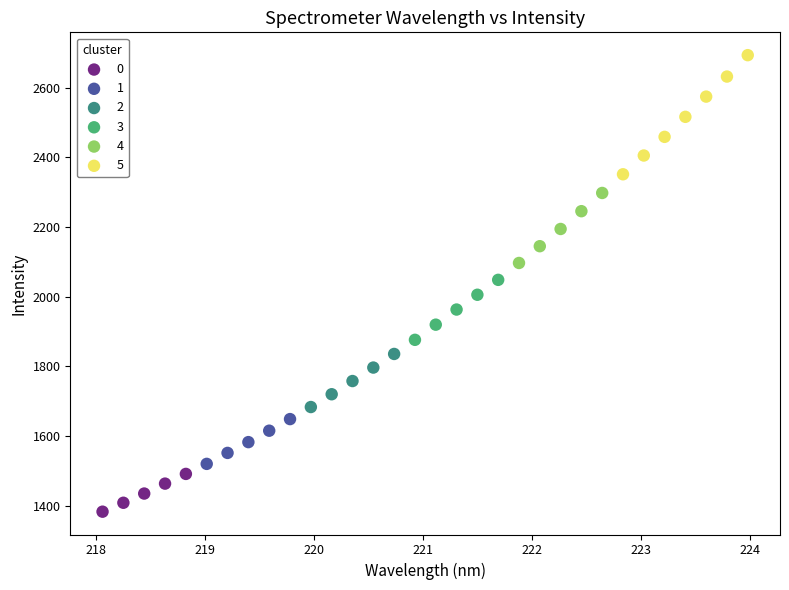

Which series reaches the minimum Y coordinate?

0